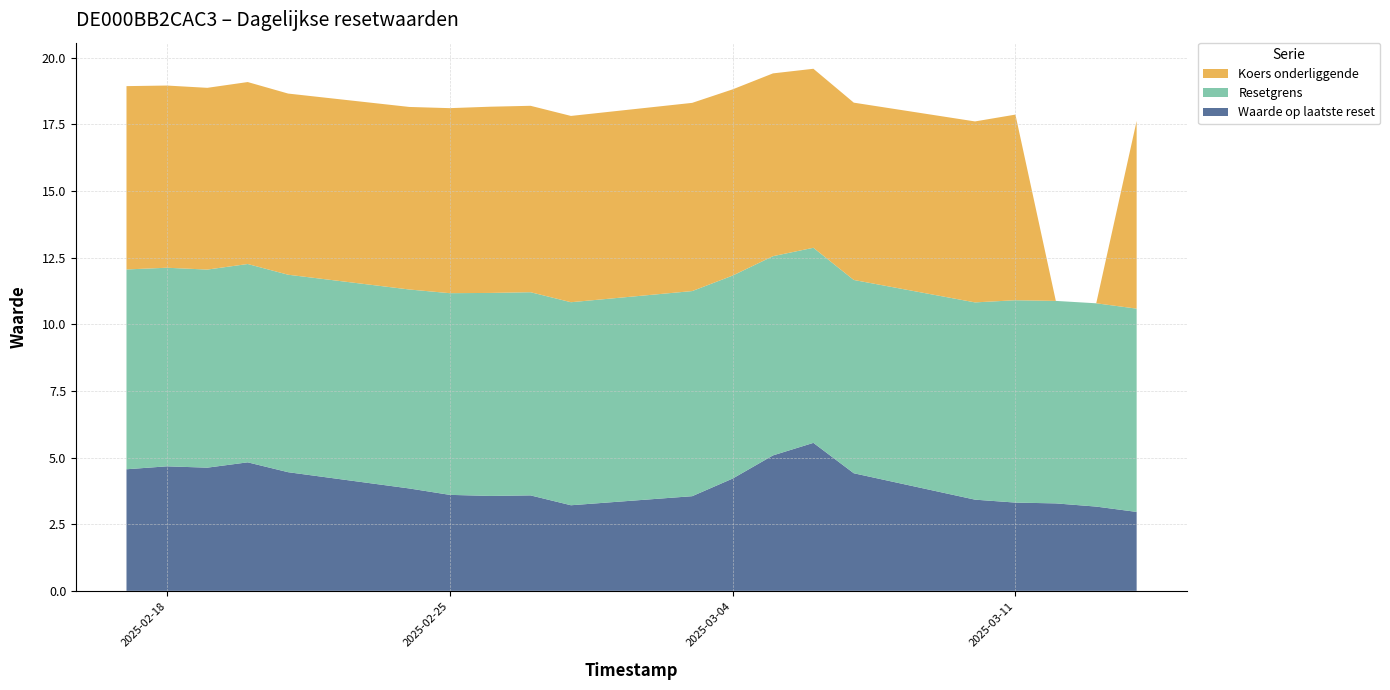

What is the minimum value for Waarde op laatste reset?

3.0